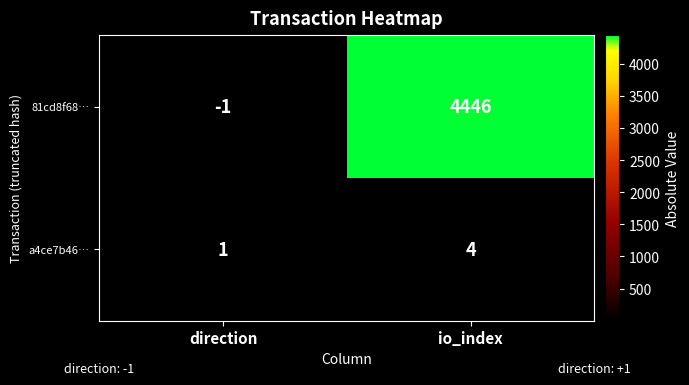

What is the sum of the a4ce7b46… values at direction and io_index?

5